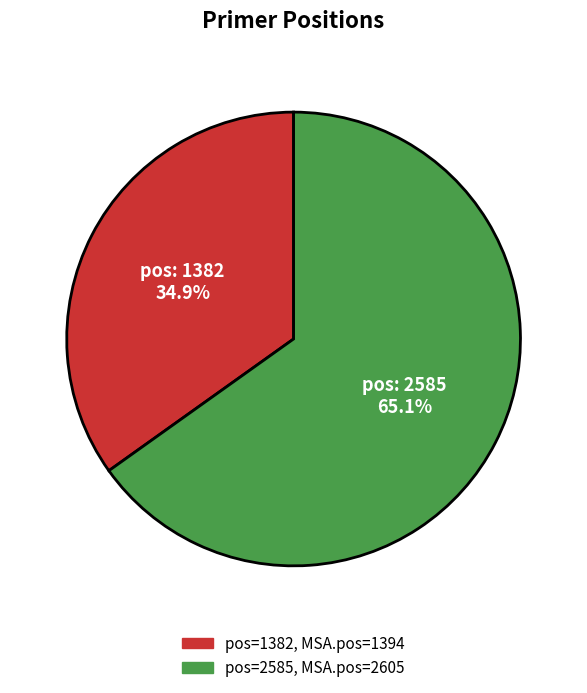

Does any single category account for the majority?

Yes